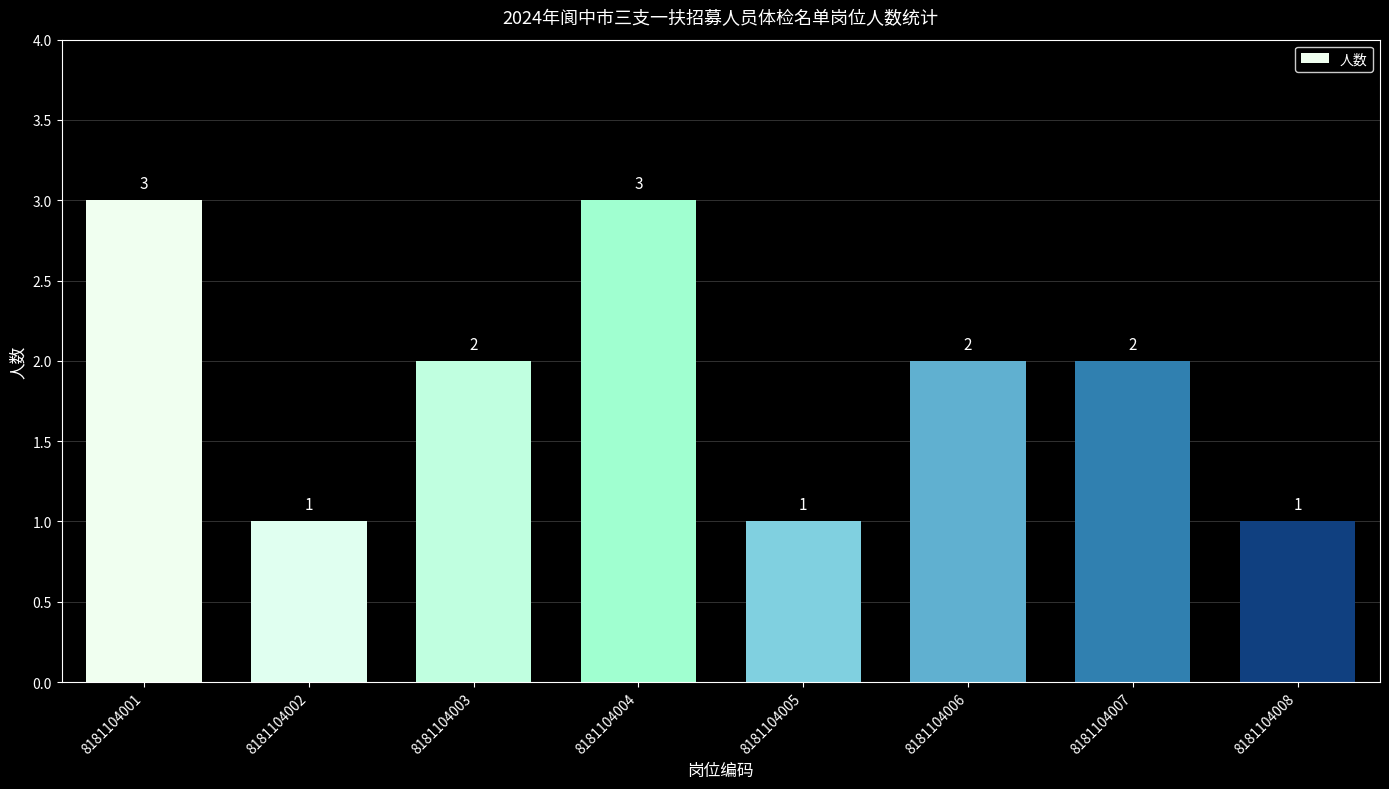

Does the chart contain any negative values?

No